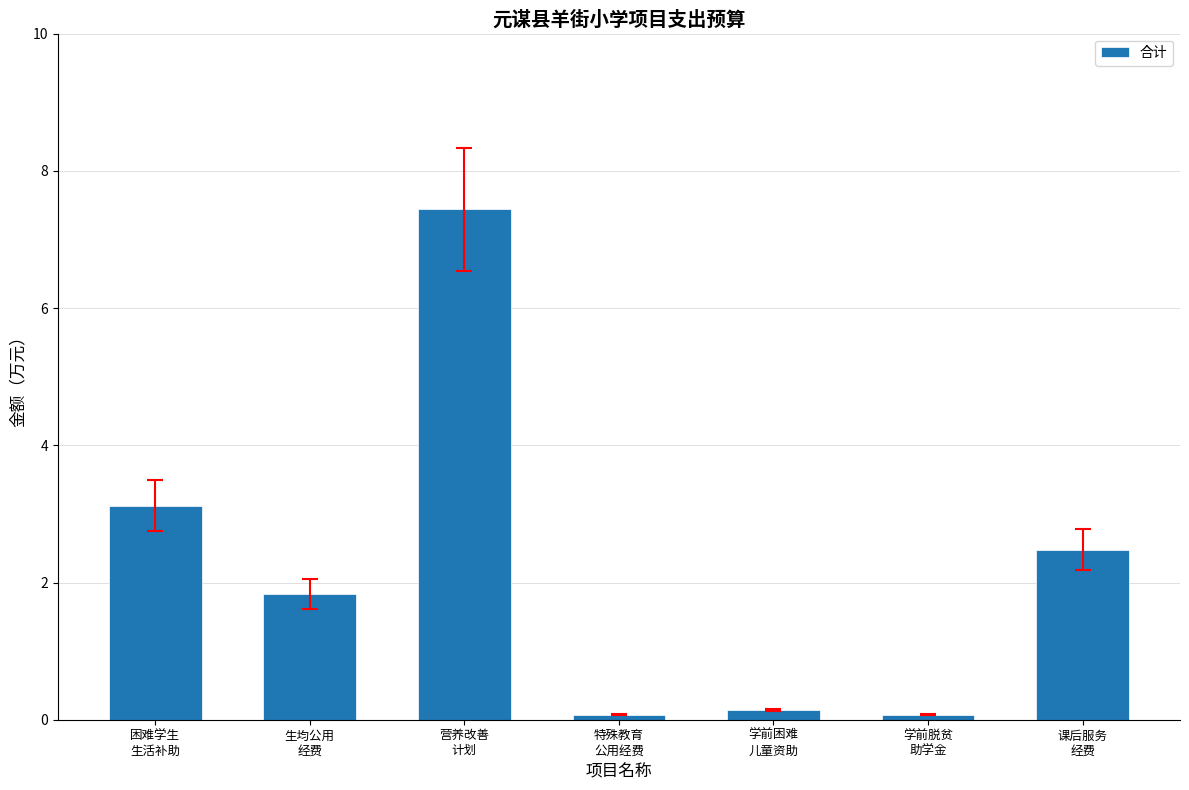

Which label corresponds to the largest value in the chart?

营养改善
计划